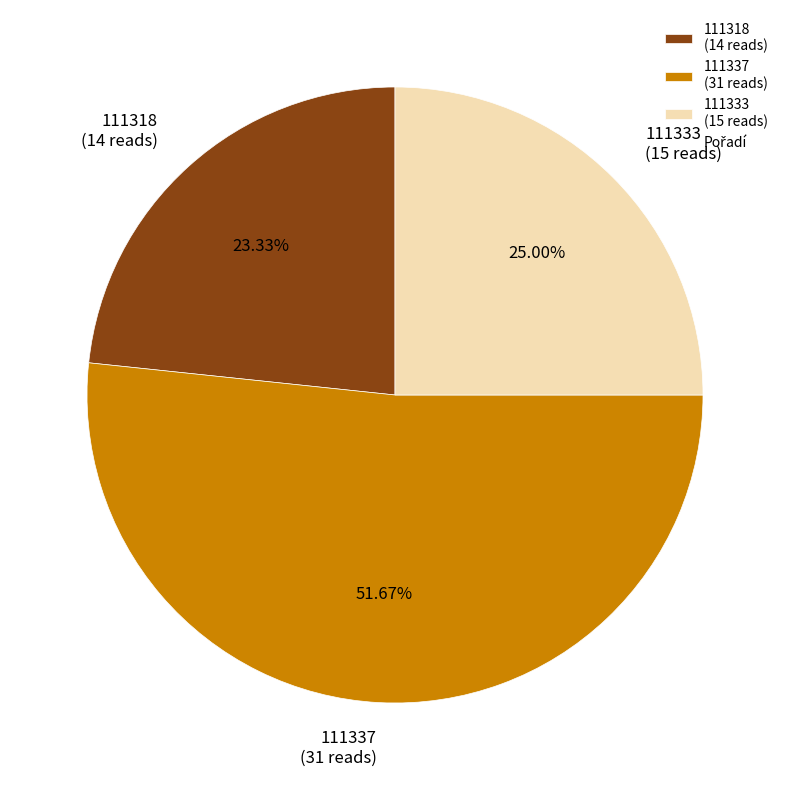

Which slice represents more than half of the pie?

111337